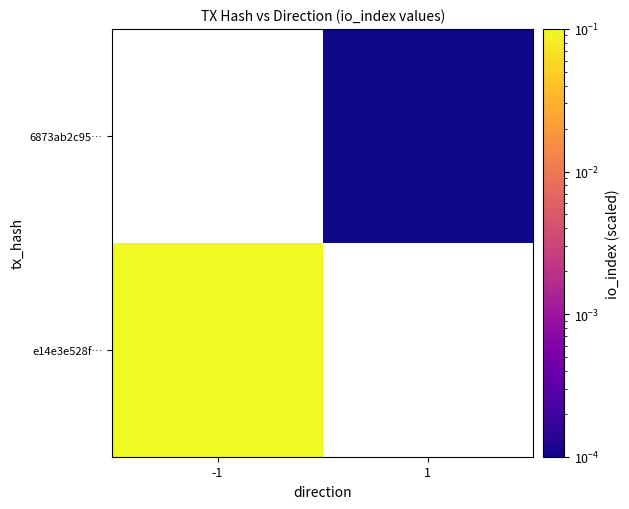

How many distinct data groups are displayed?

2